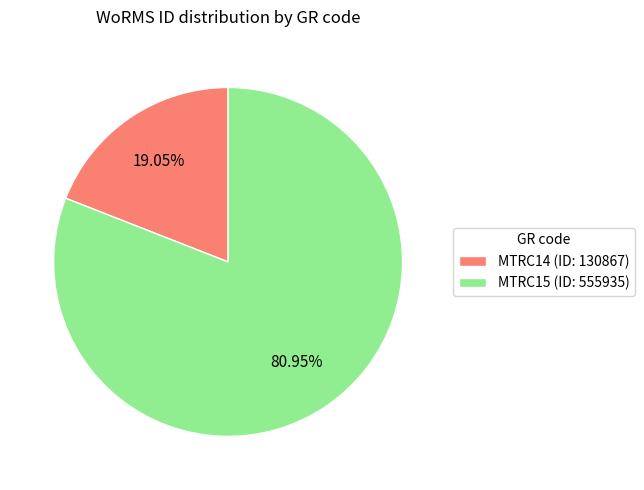

What is the largest slice in the pie chart?

MTRC15